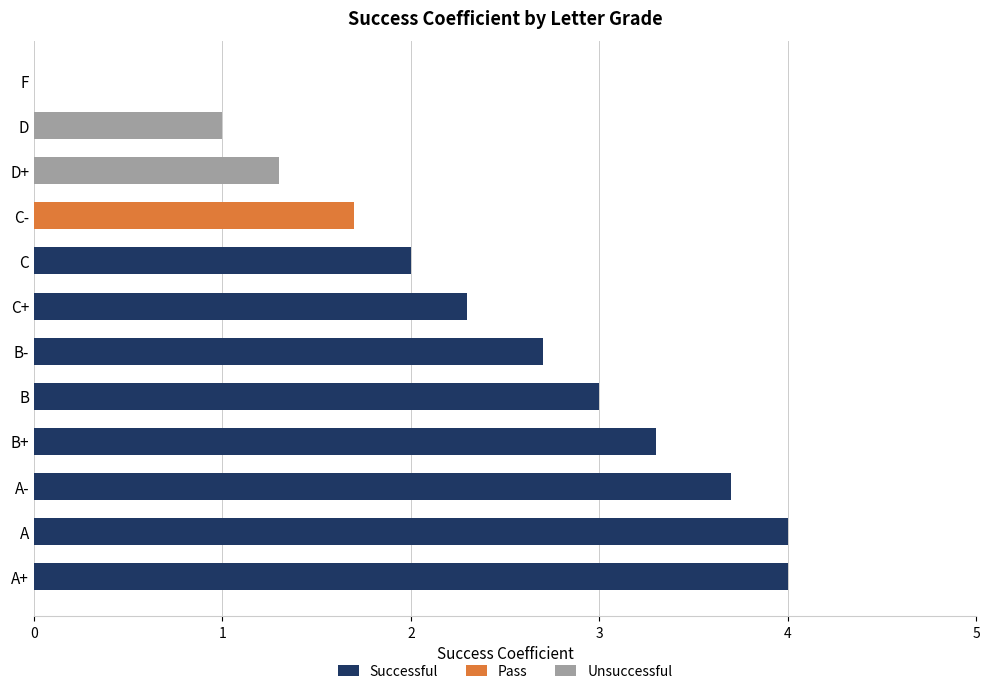

What value does the Successful series have at A-?

3.7